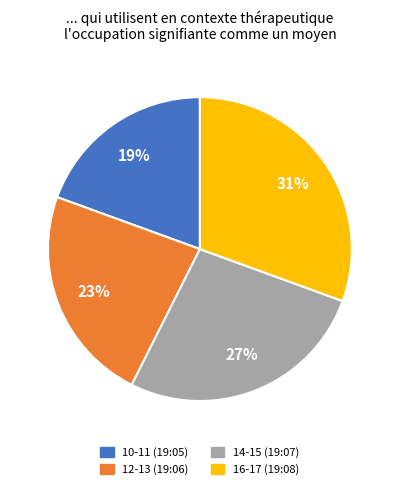

Is there any slice that represents more than half of the pie?

No